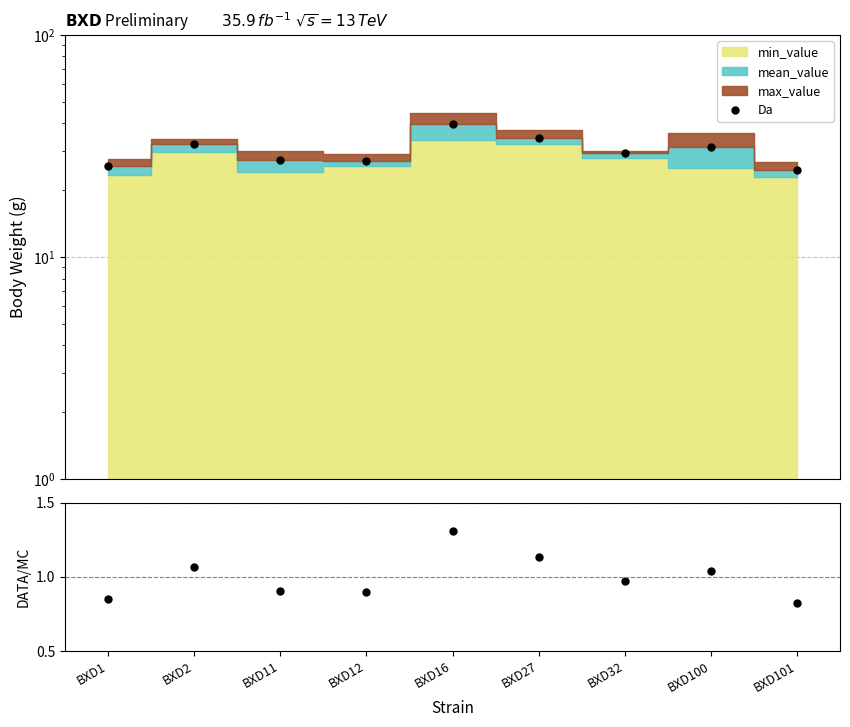

How many interior local peaks does the DATA/MC series have?

3